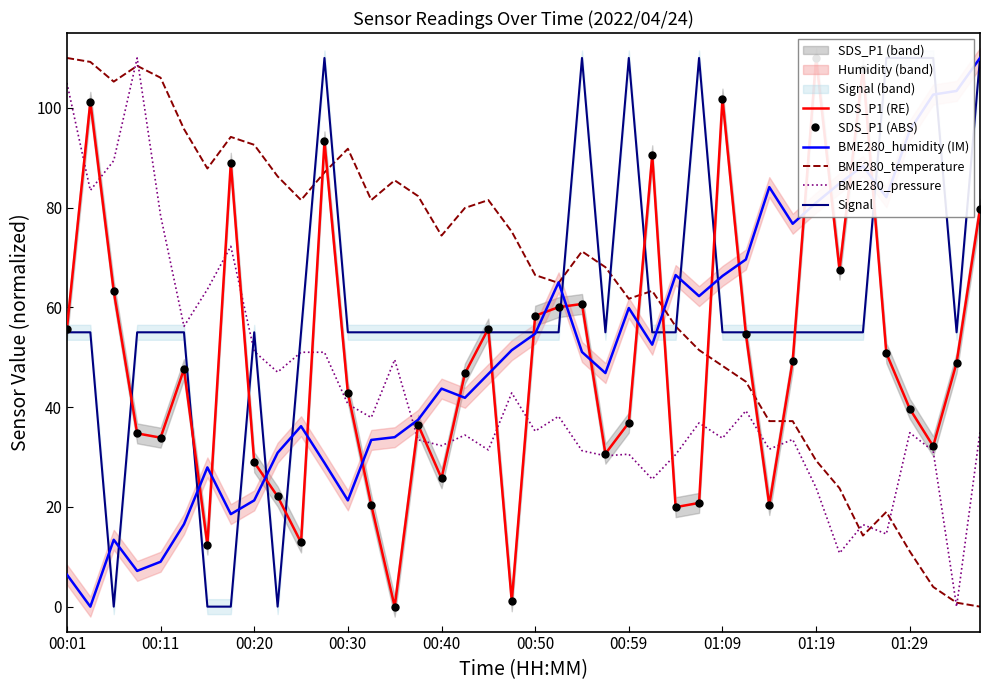

What is the difference between the maximum and minimum values in the SDS_P1 (ABS) series?

110.0